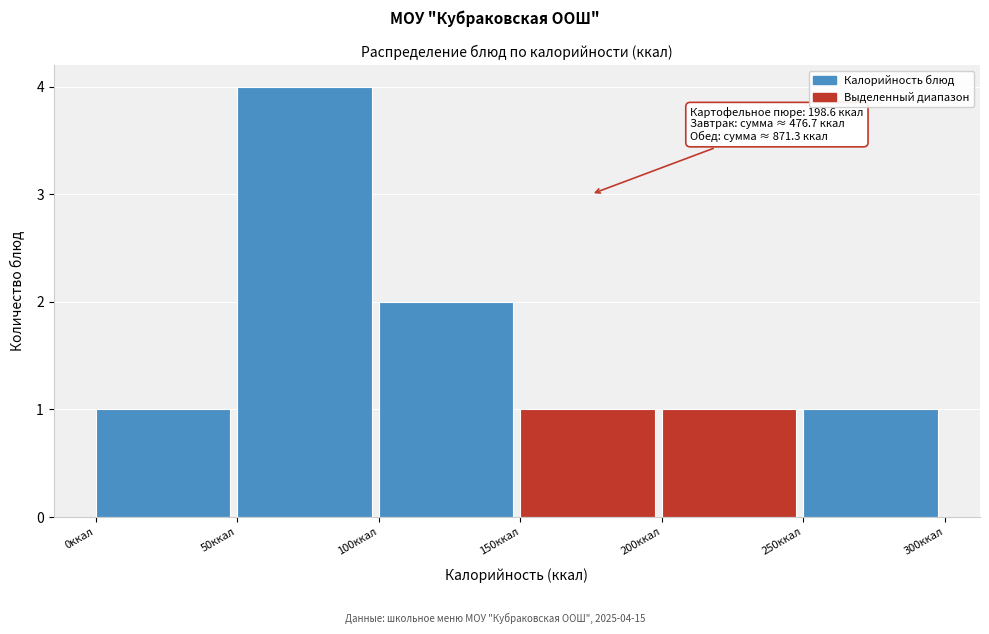

Over which range of the x-axis is the bar tallest?

50 to 100